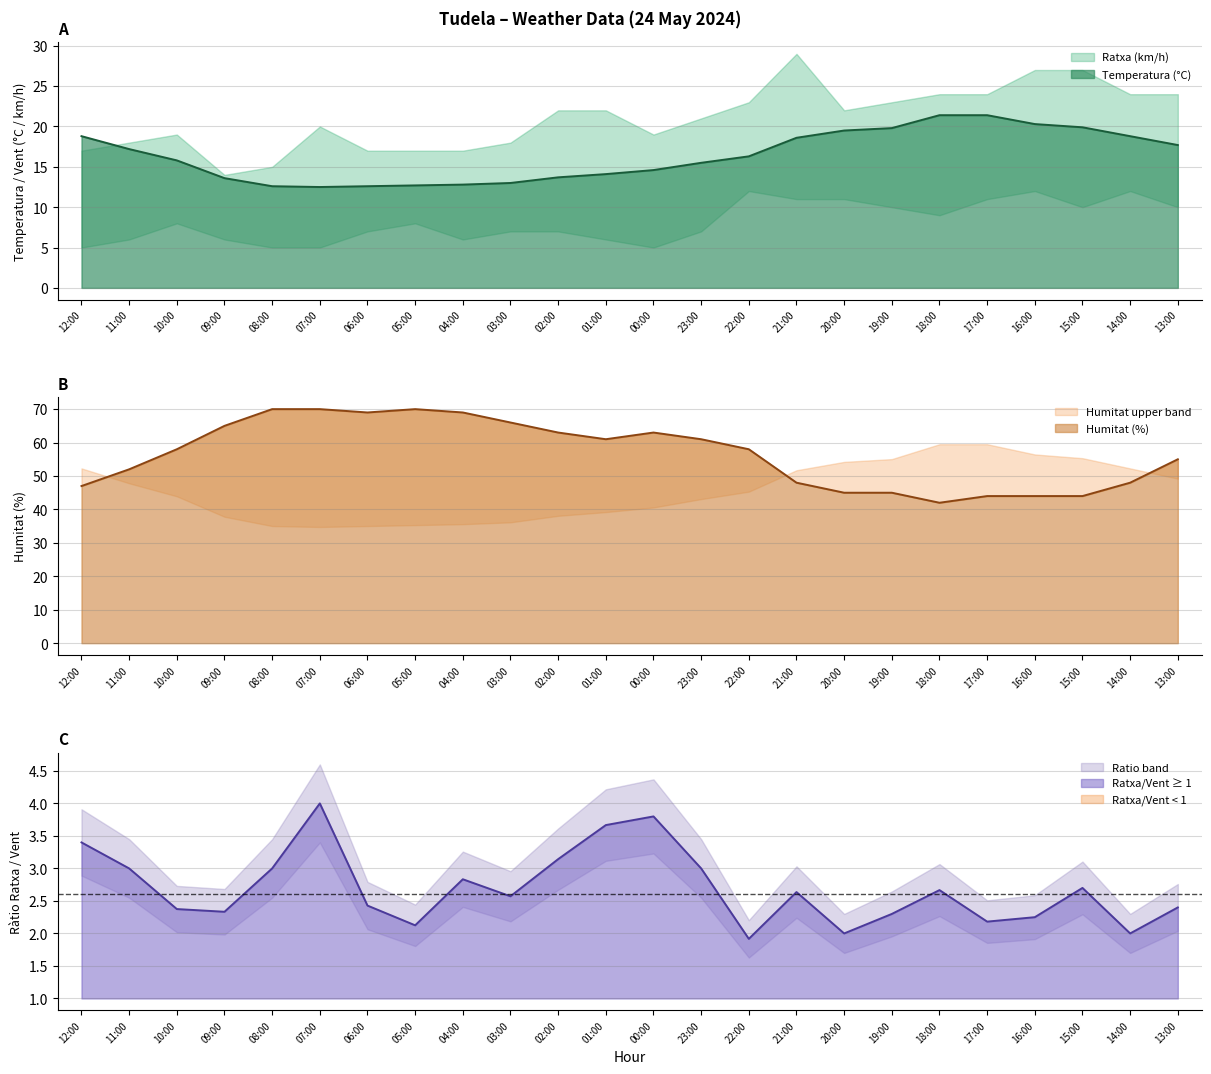

At which category does Temperatura (°C) reach its first local valley?

07:00